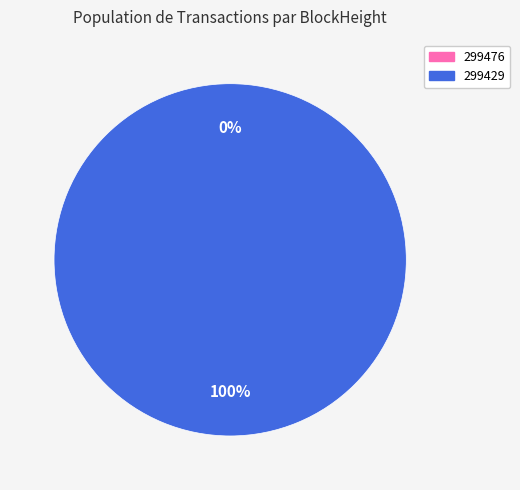

Which slice is the largest?

299429